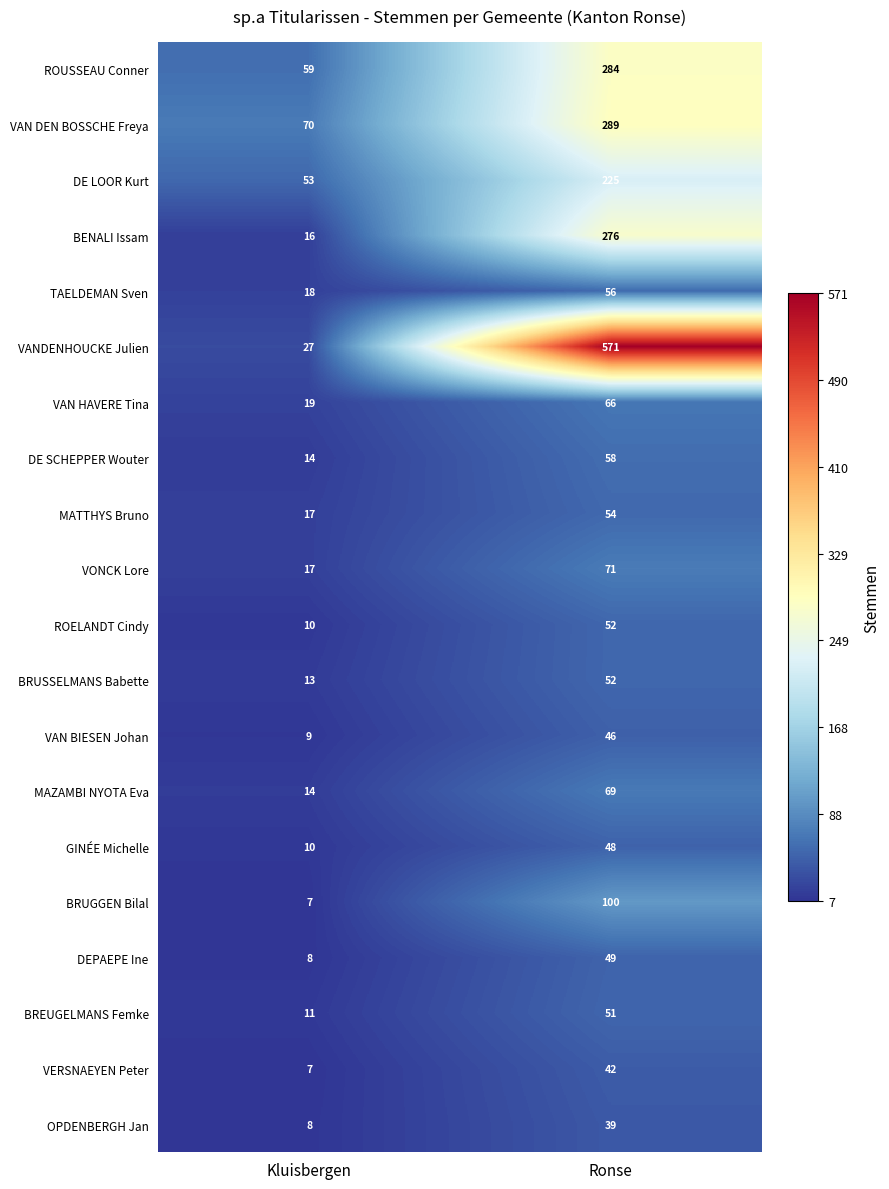

What is the greatest value displayed?

571